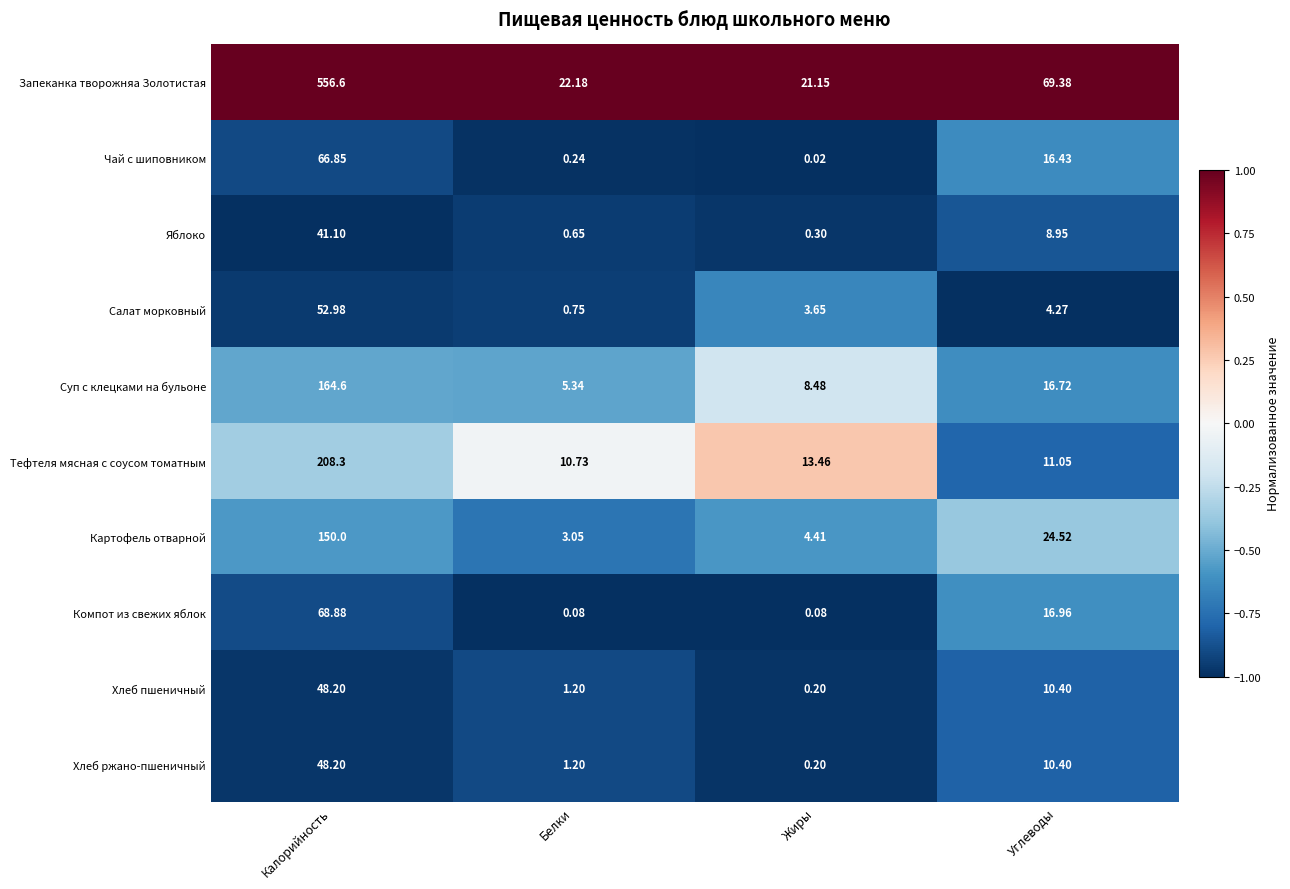

Which series changed the most between Жиры and Углеводы?

Запеканка творожняа Золотистая